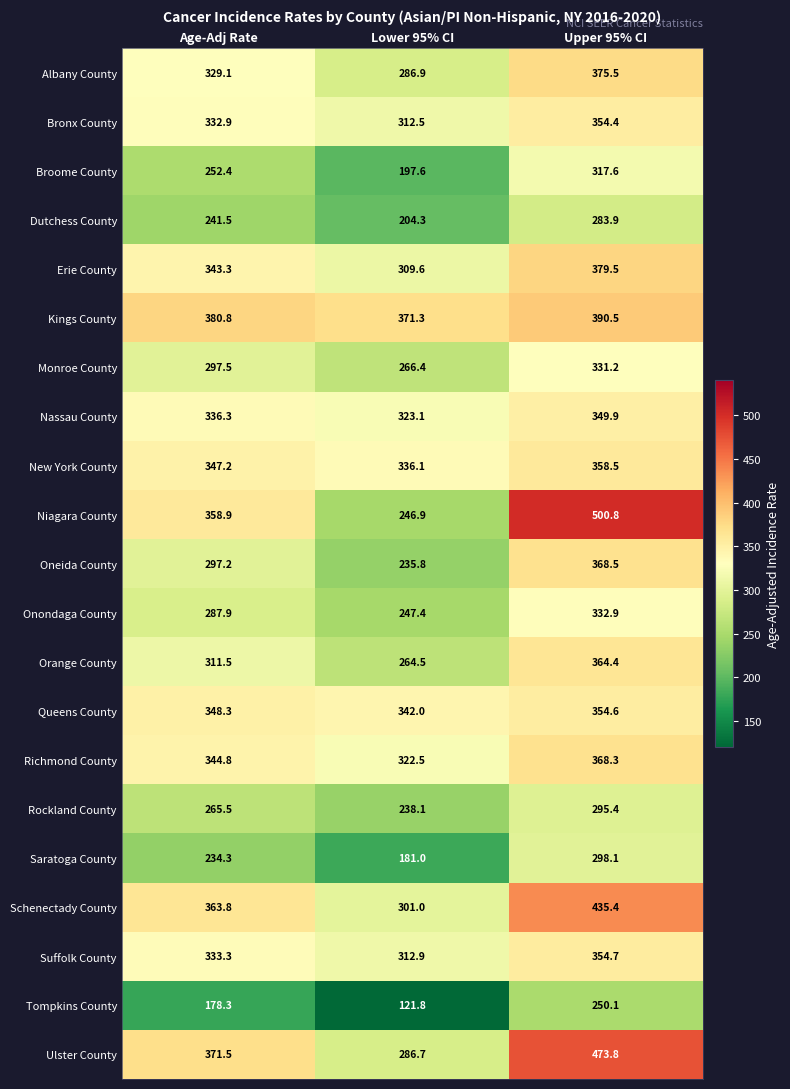

Is it true that Bronx County equals 477.0 at Age-Adj Rate?

False